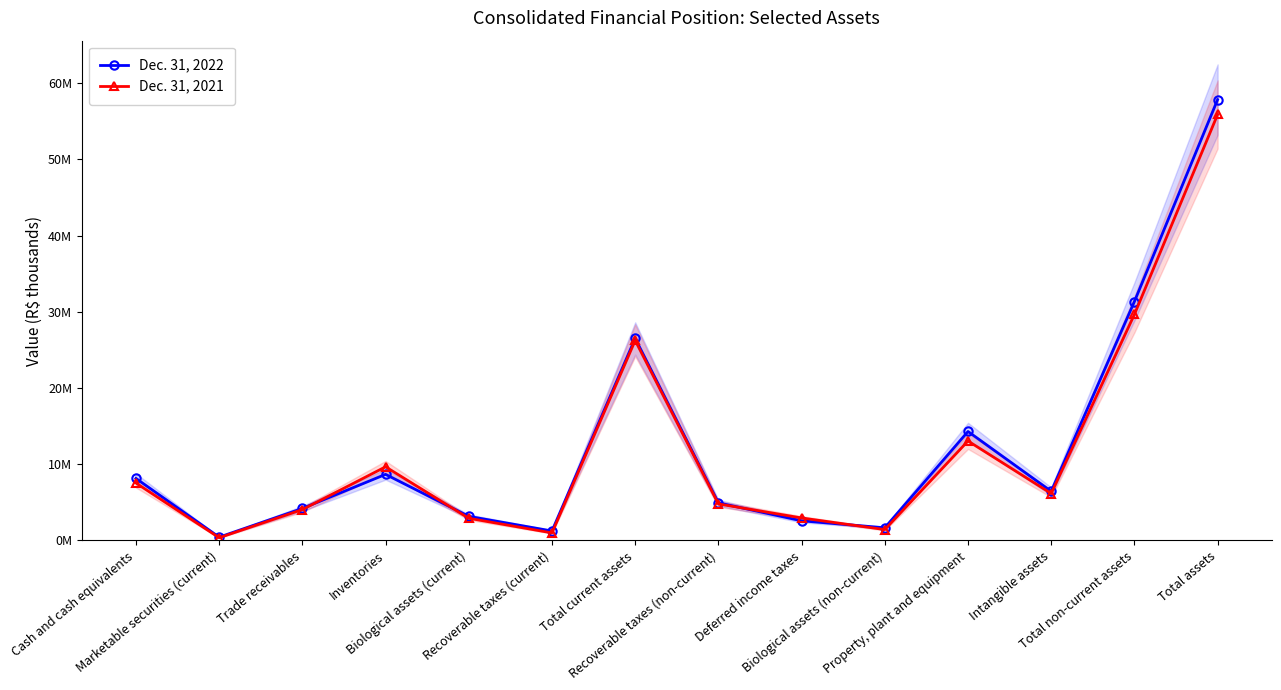

Which series ends up on top after the final intersection of Dec. 31, 2021 and Dec. 31, 2022?

Dec. 31, 2022